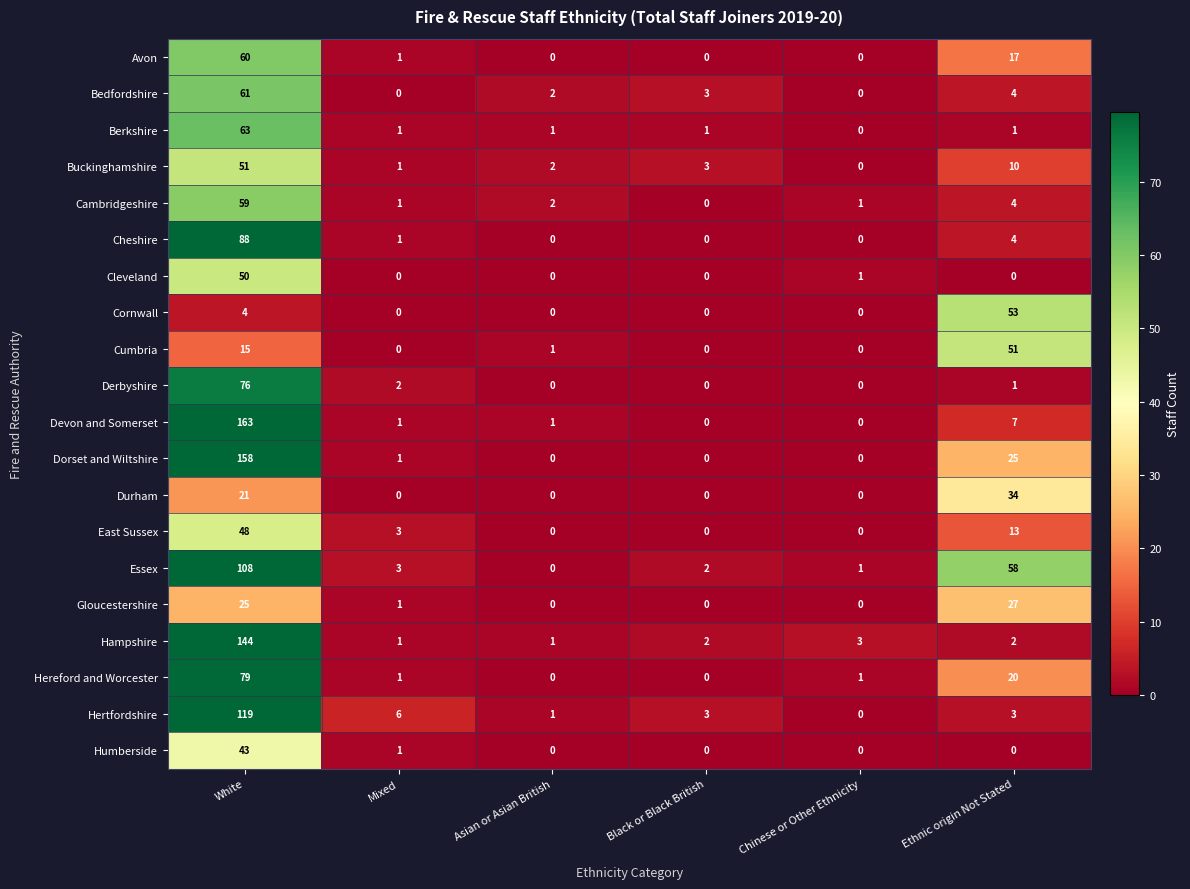

Which series changed the most between Black or Black British and Ethnic origin Not Stated?

Essex